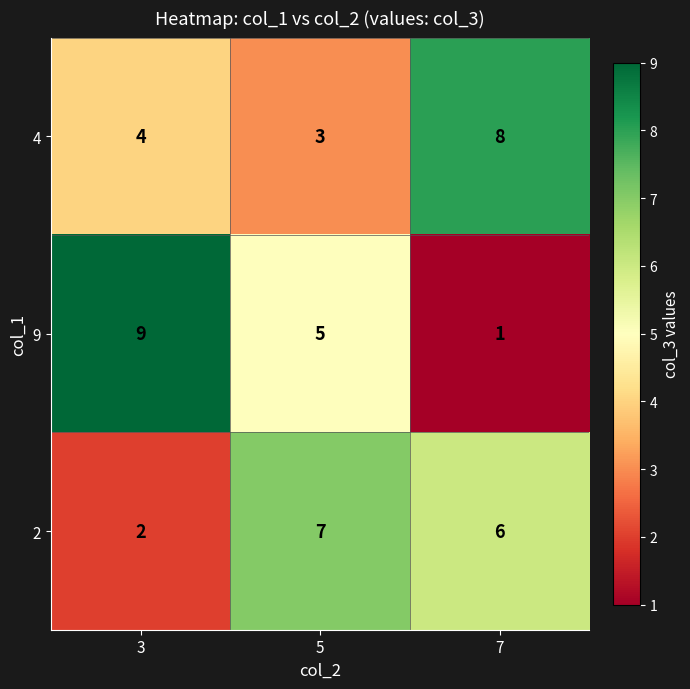

Is the value of 2 at 5 greater than the value of 4 at 5?

Yes